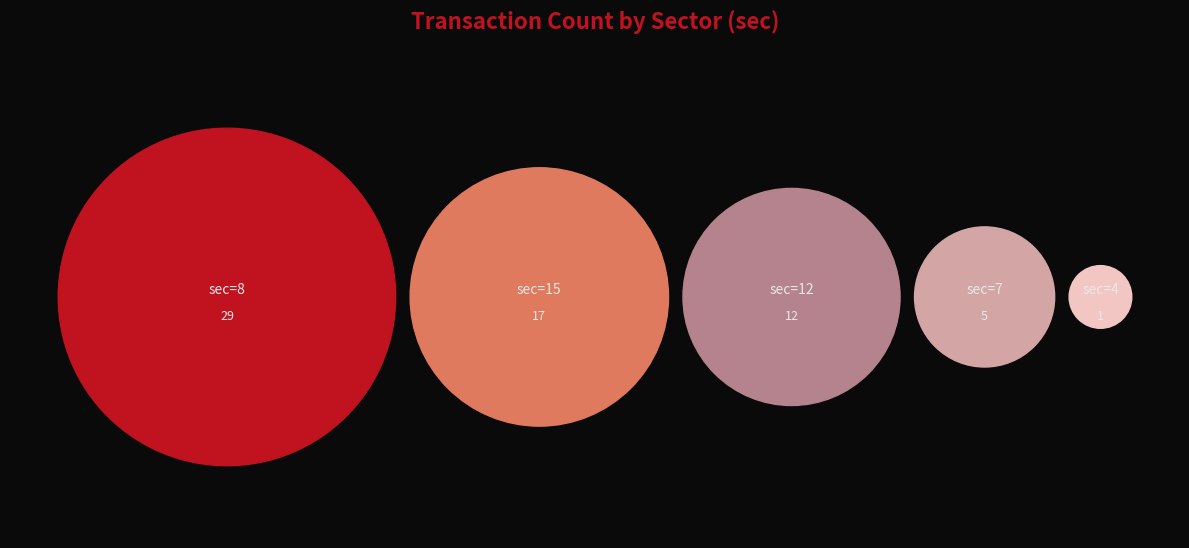

How many slices are in this pie chart?

5